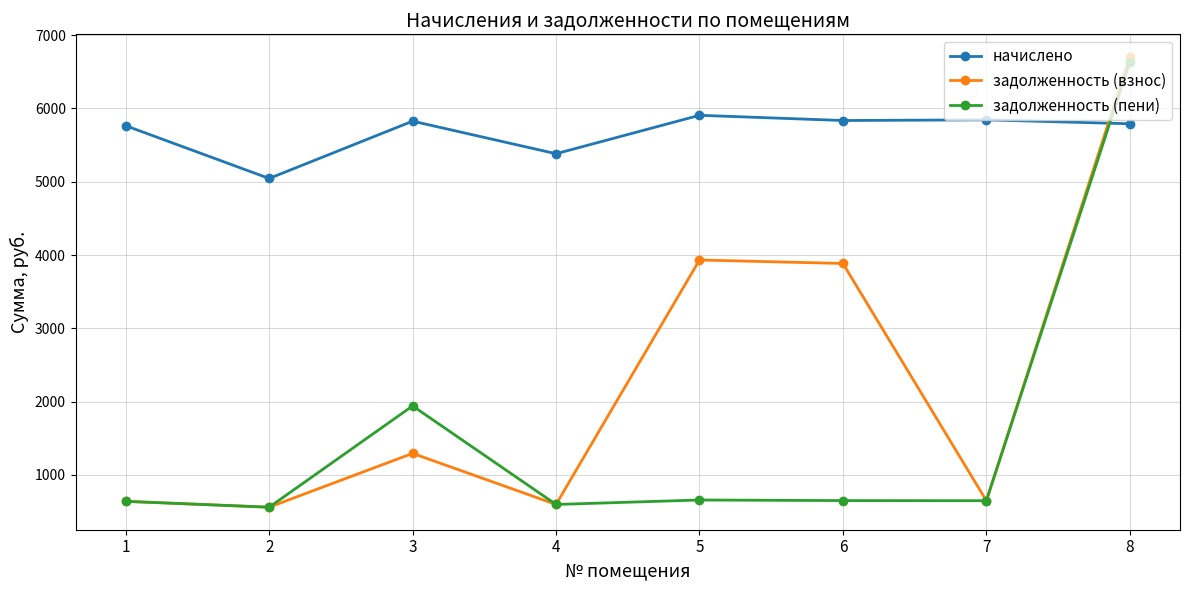

Between 3 and 6, which series saw the biggest shift?

задолженность (взнос)